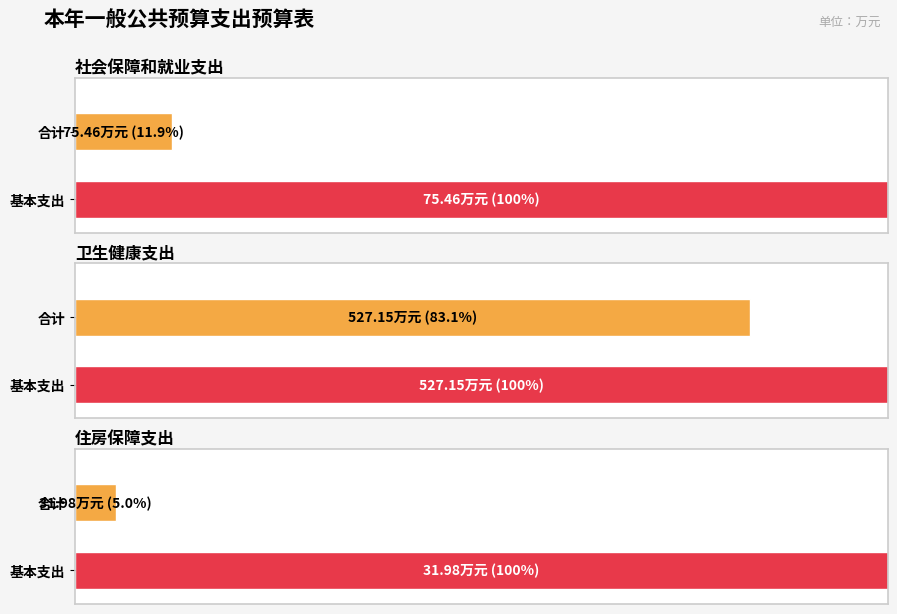

What are all the series names shown in the legend?

合计, 基本支出